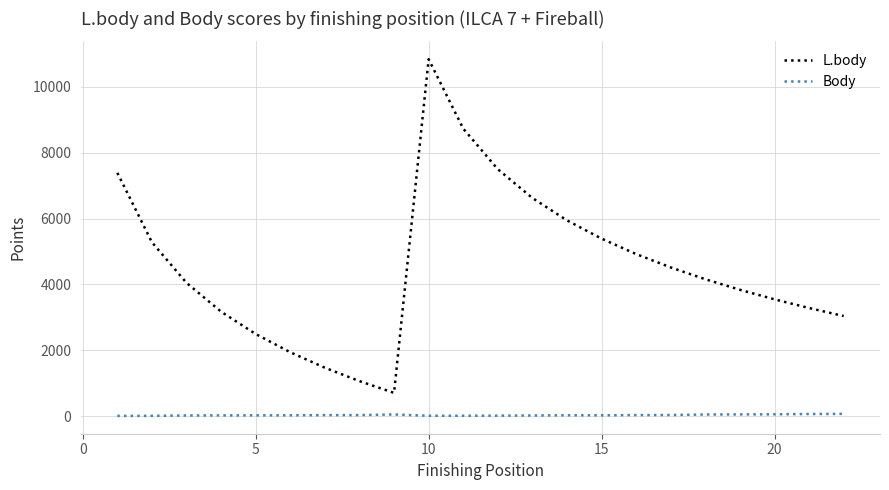

True or false: L.body has more than 1 interior local peaks.

False